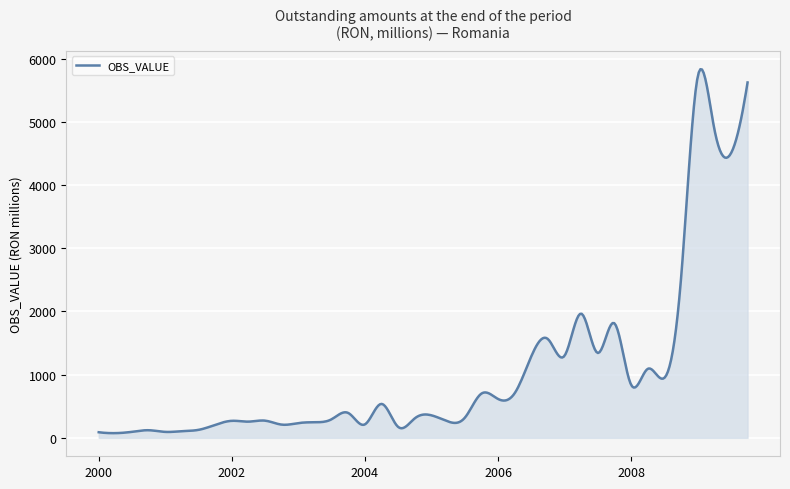

What is the sum of all values?

408761.5